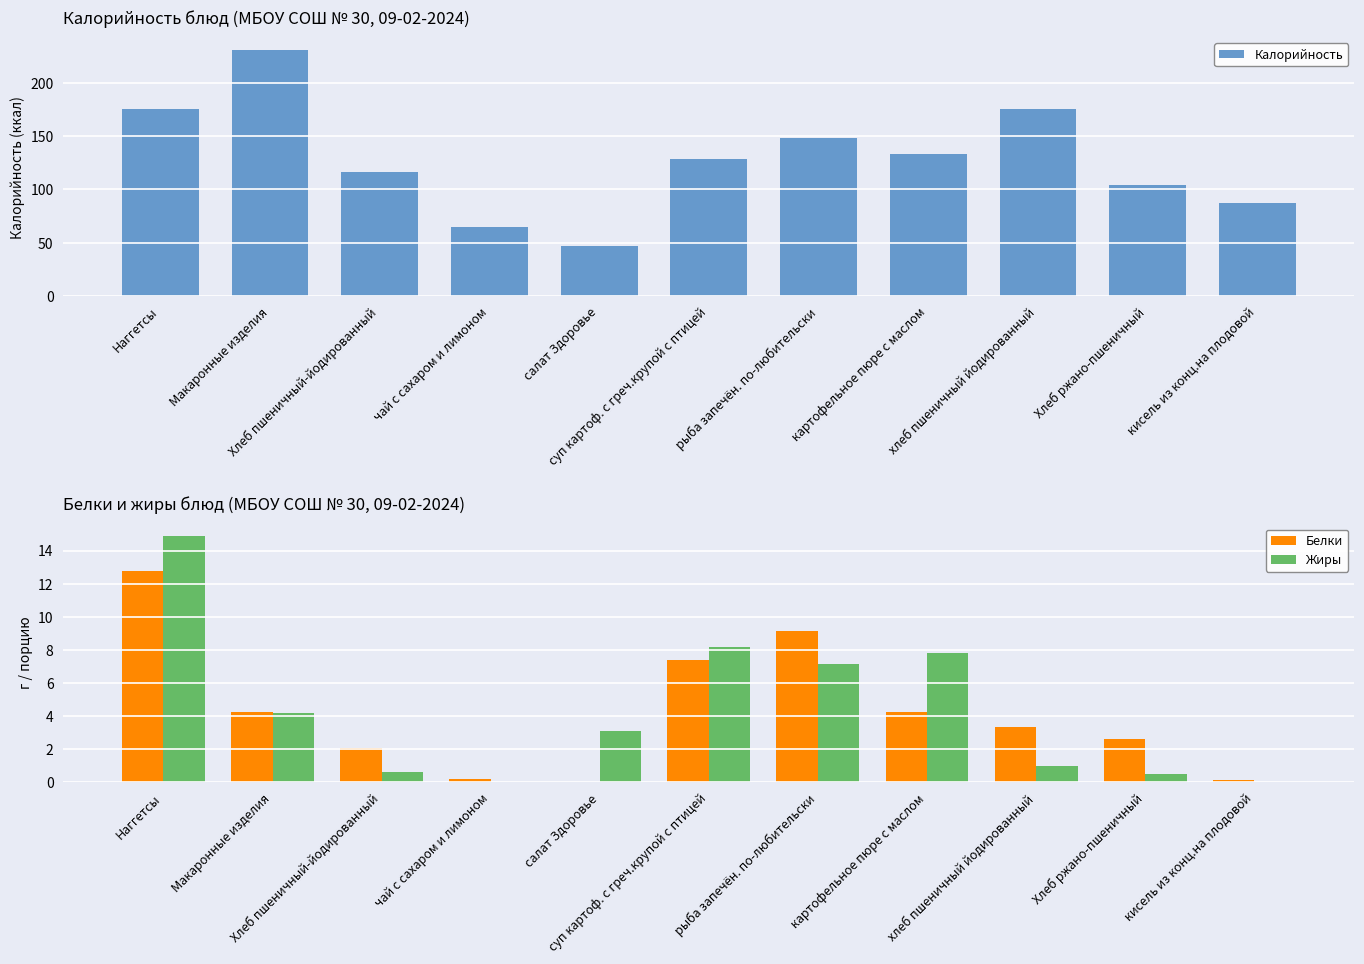

True or false: Калорийность has a value of 105.4 at чай с сахаром и лимоном.

False